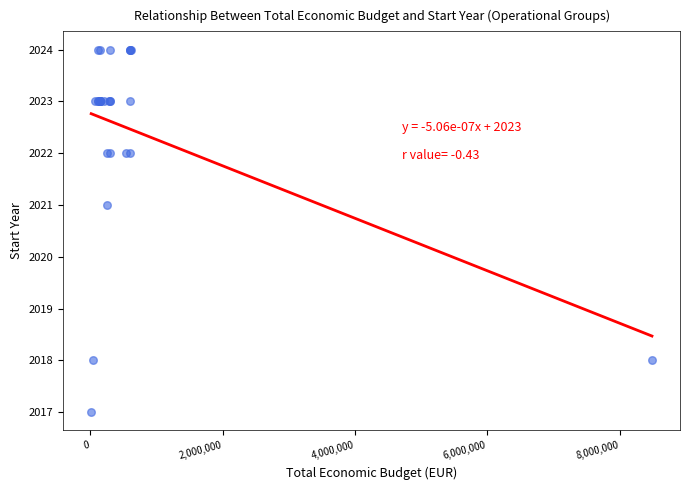

What Y value in the scatter plot is closest to 2020?

2021